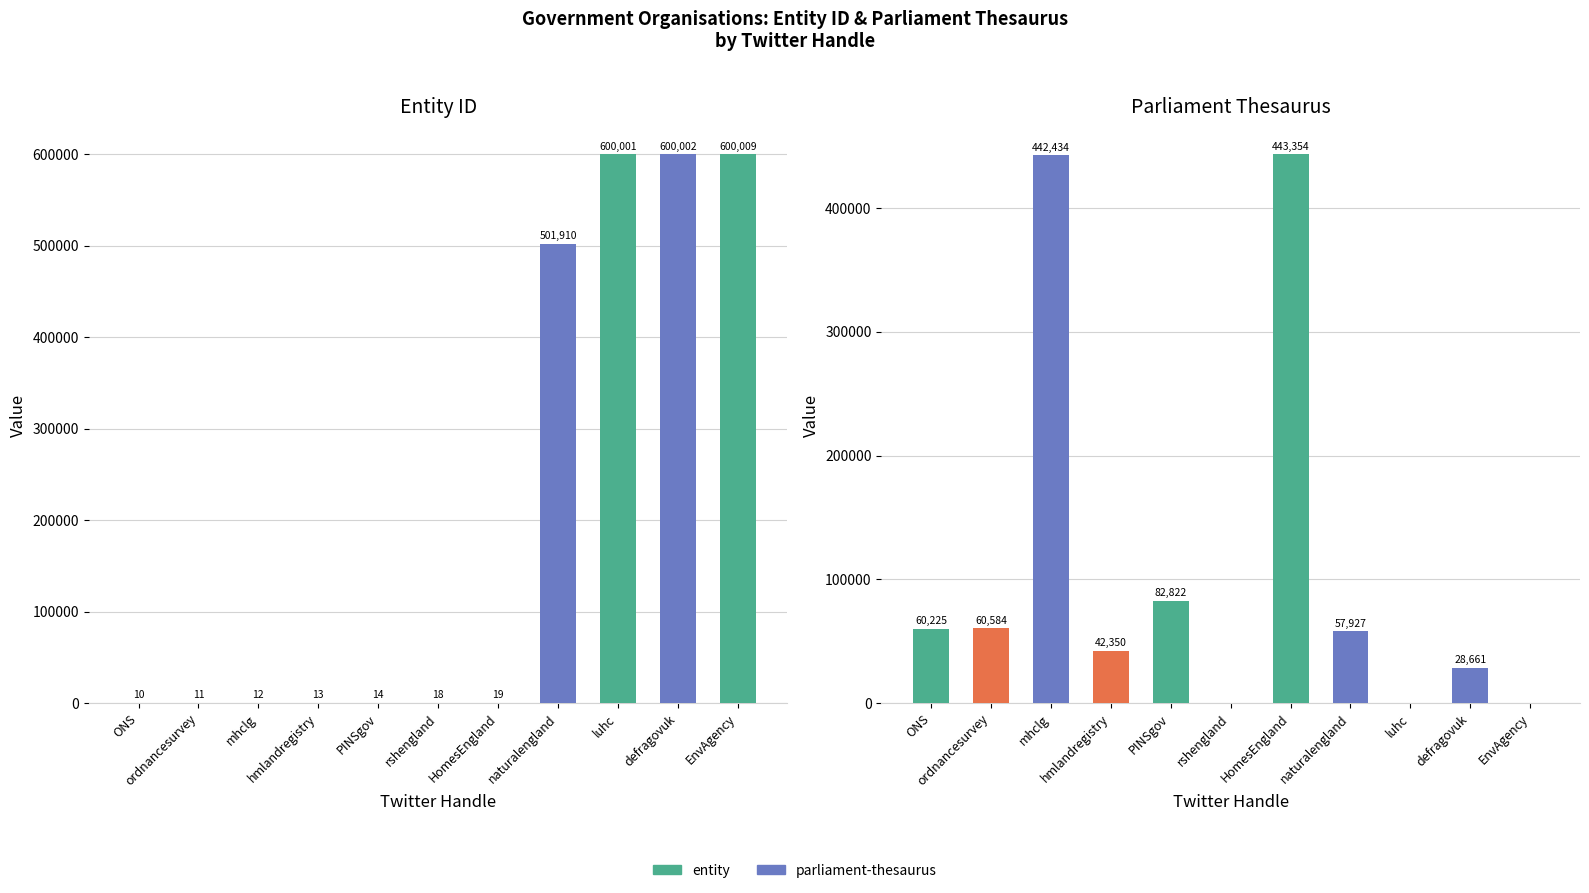

What position from the left is luhc?

9